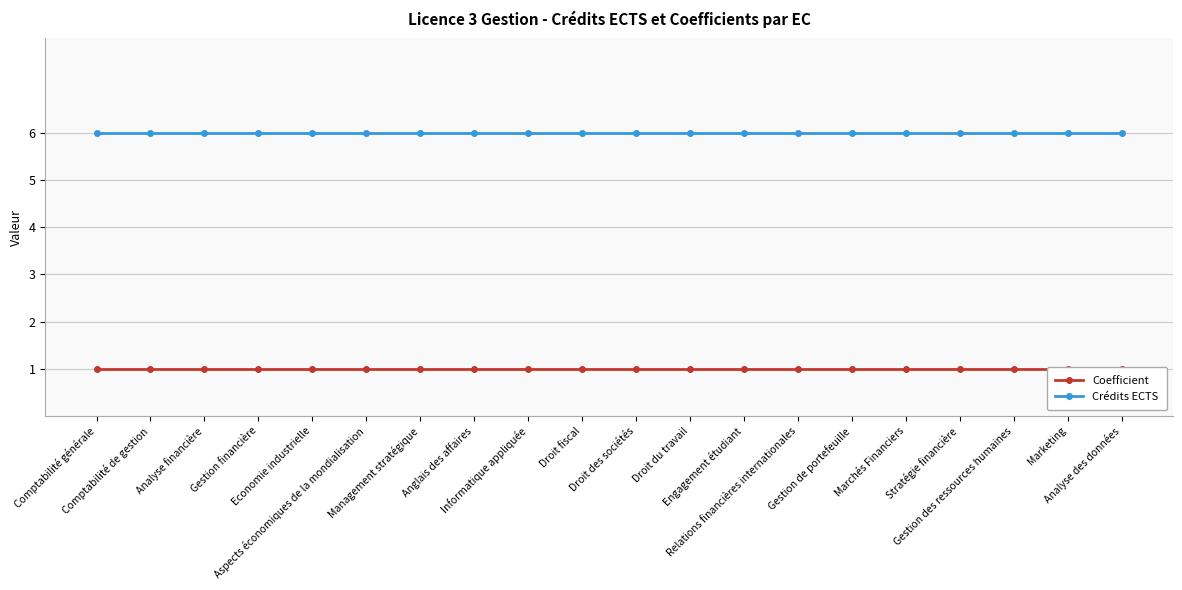

True or false: Coefficient and Crédits ECTS cross at least once.

False